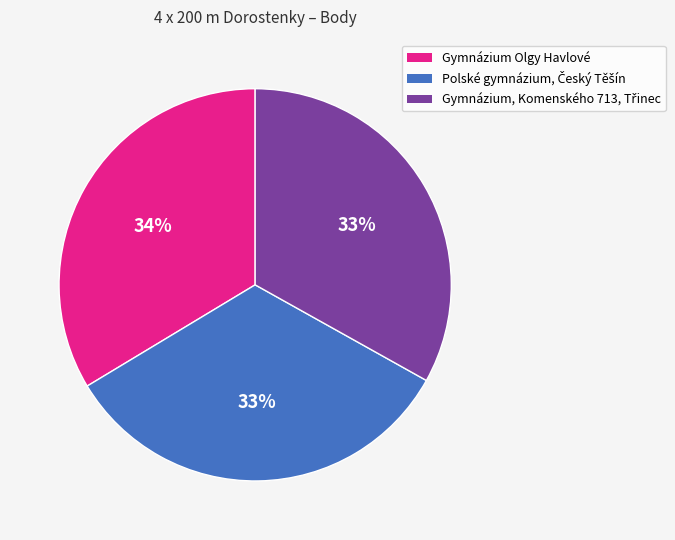

Count the number of slices in the pie.

3